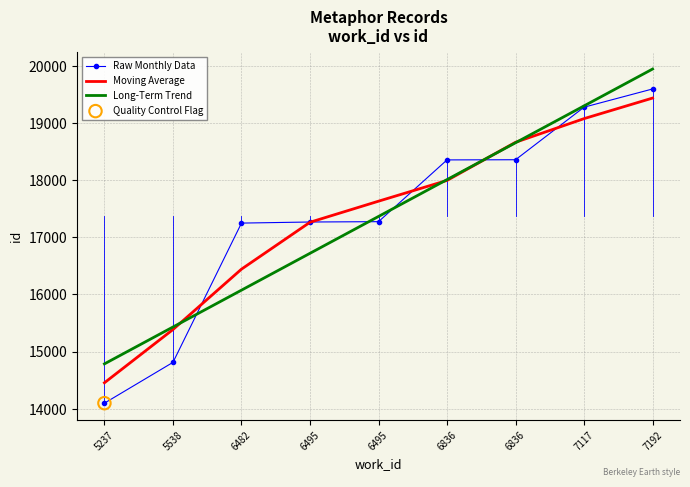

What is the total value across all series at 6836?

54358.0